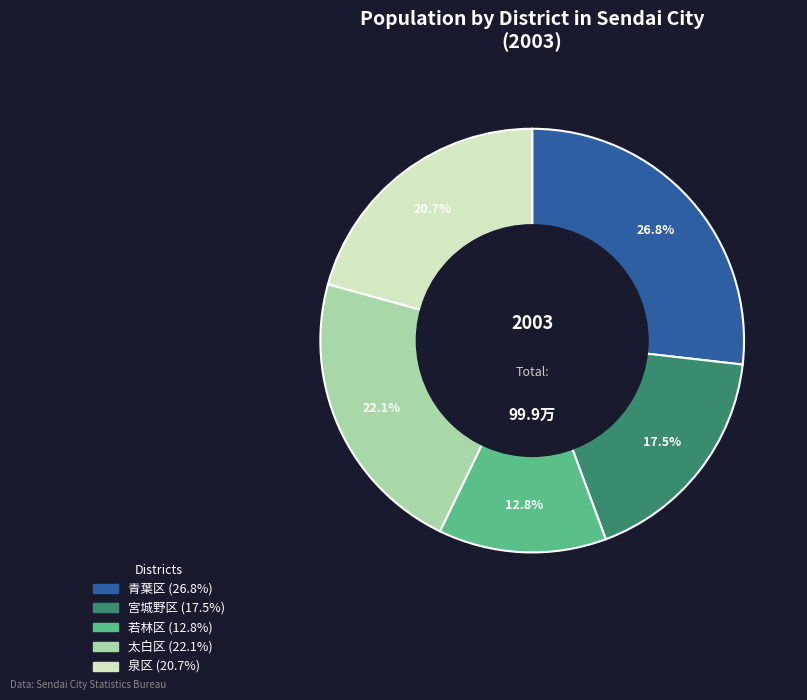

Count the number of slices in the pie.

5